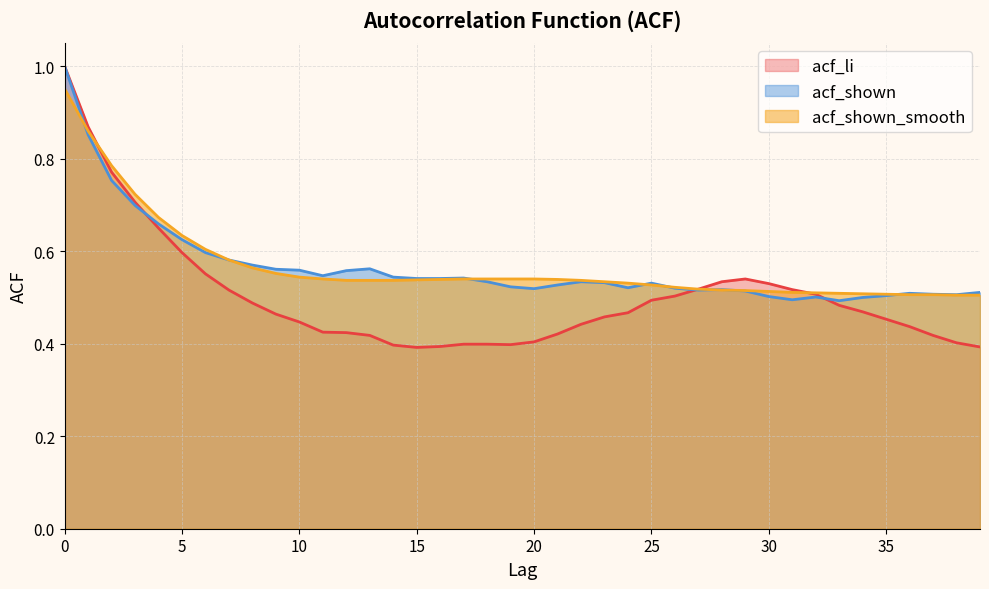

Does the chart display data point markers on the line(s)?

No